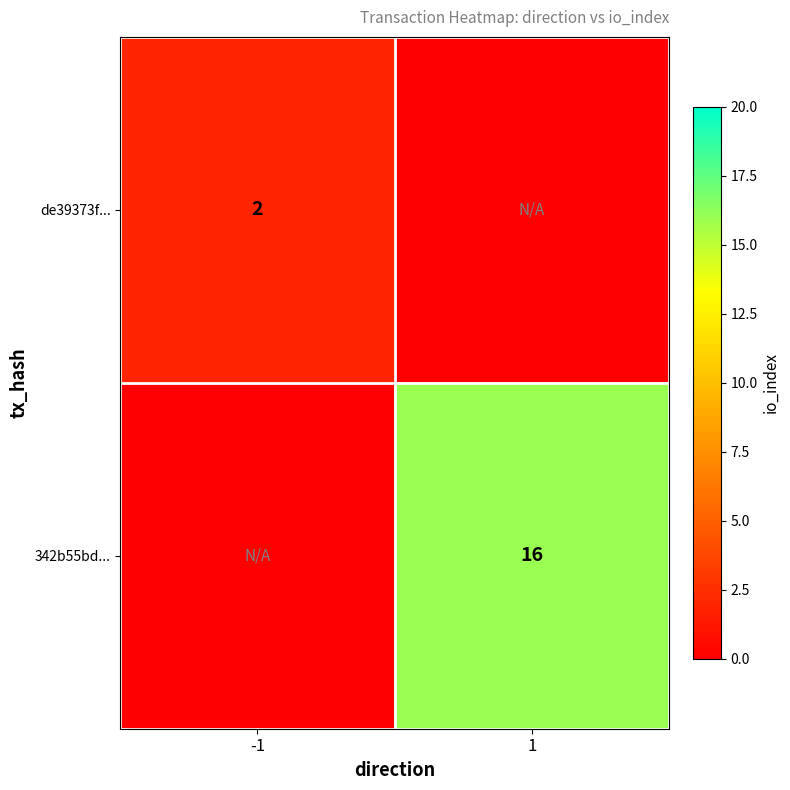

At which category does the chart reach its minimum across all series?

1